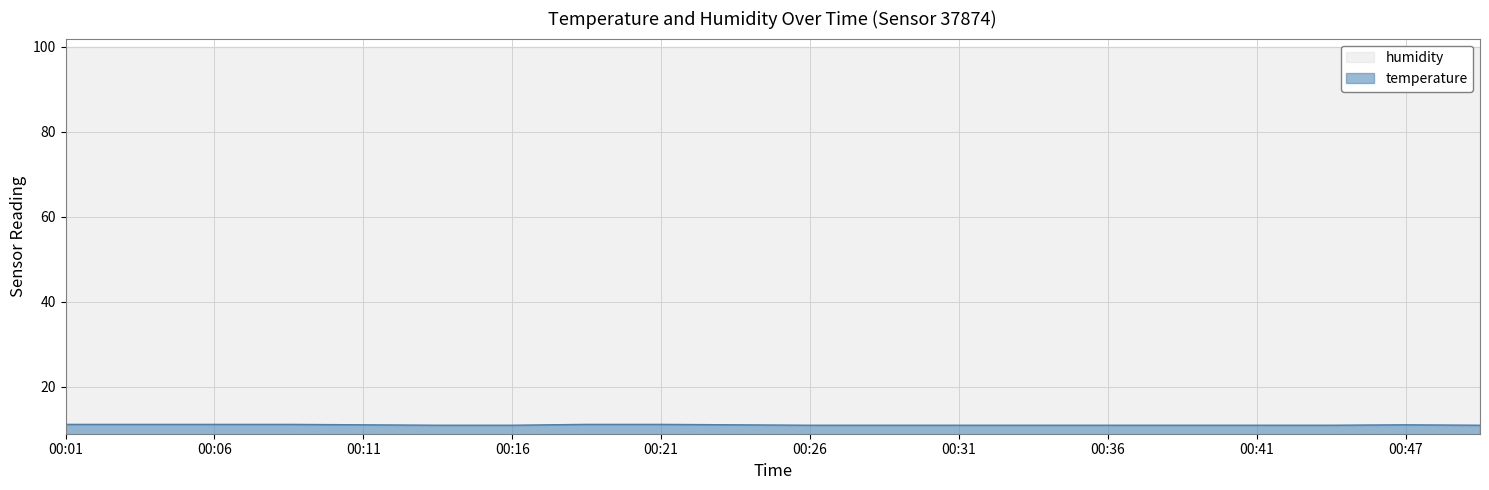

True or false: the data shows 18.8 at 00:49.

False